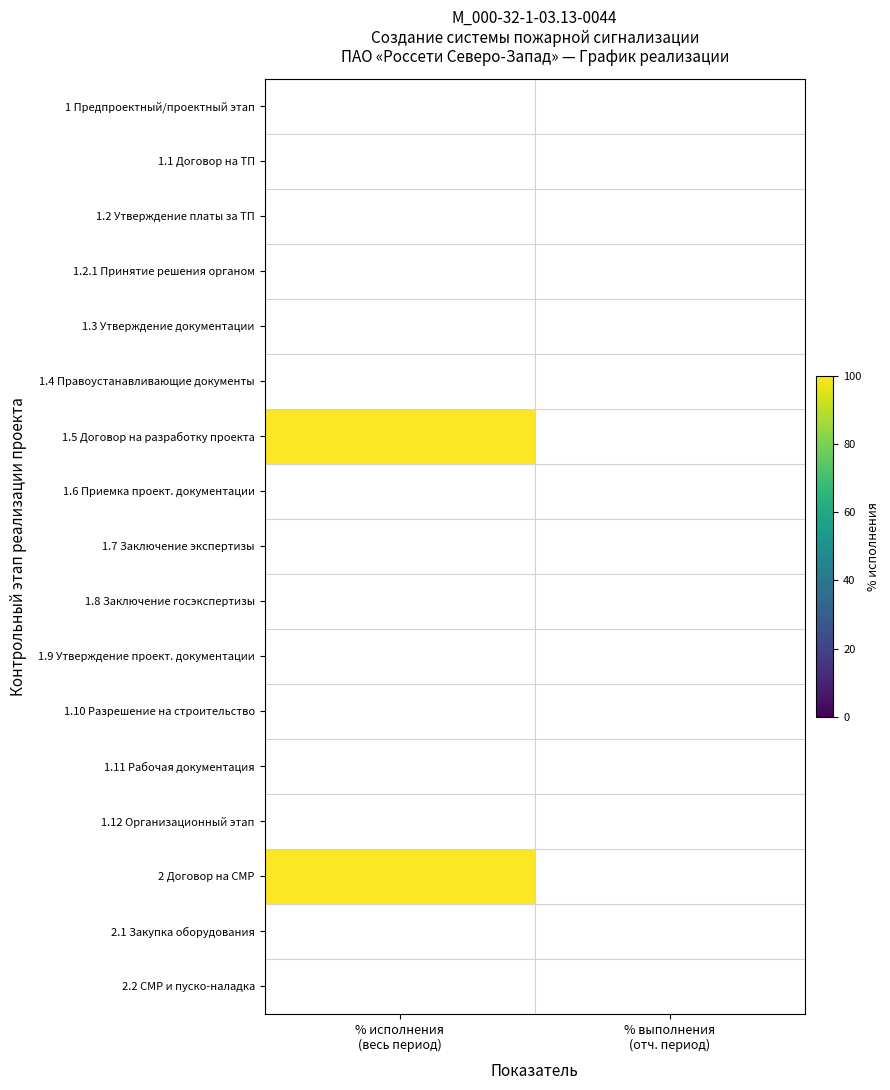

Which series has the largest total across all categories?

1.5 Договор на разработку проекта